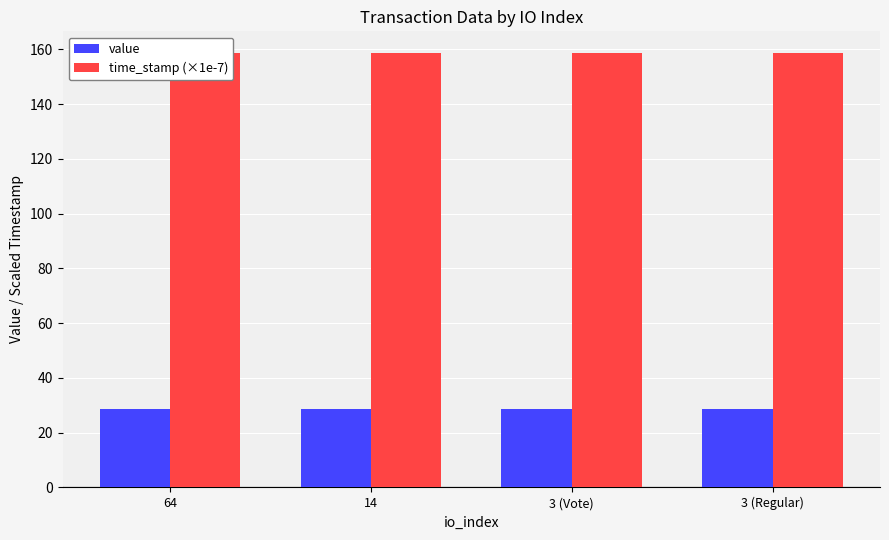

What is the sum of the value values at 64 and 14?

57.4